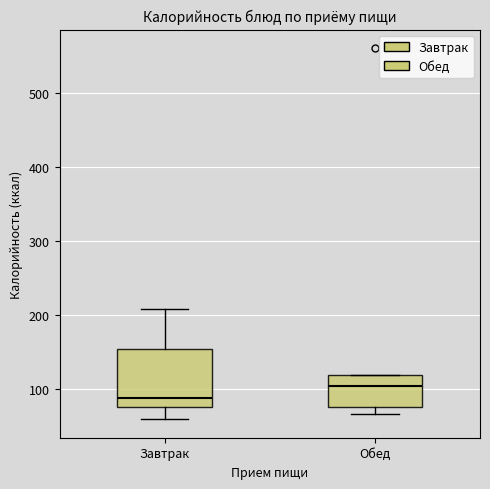

Which box is the tallest, from its lower edge to its upper edge?

Завтрак